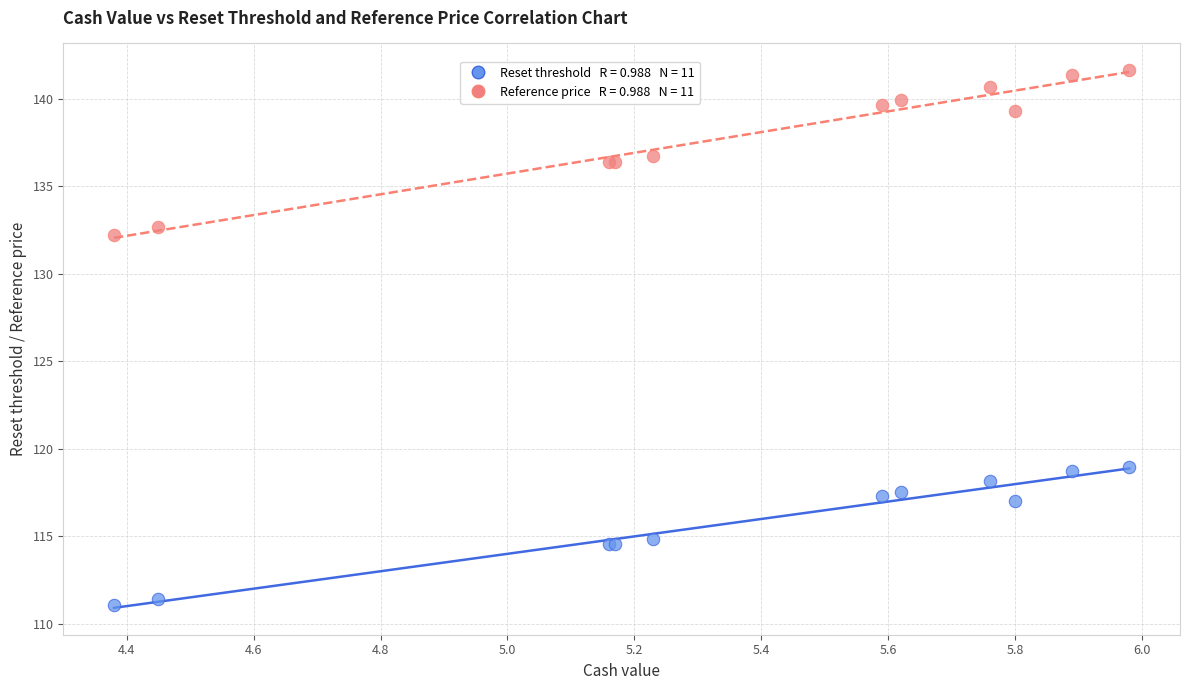

Across all series, what Y value is closest to 126?

132.2